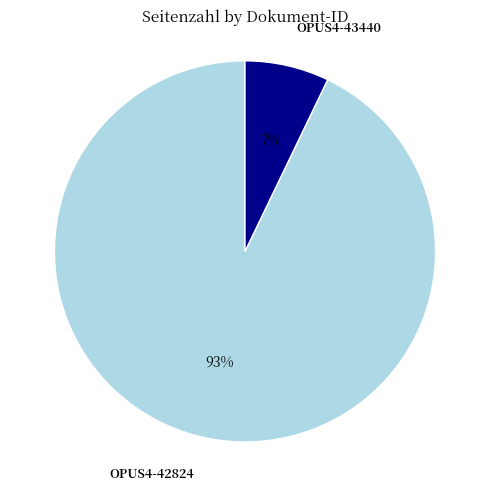

Is there a majority slice in this chart?

Yes